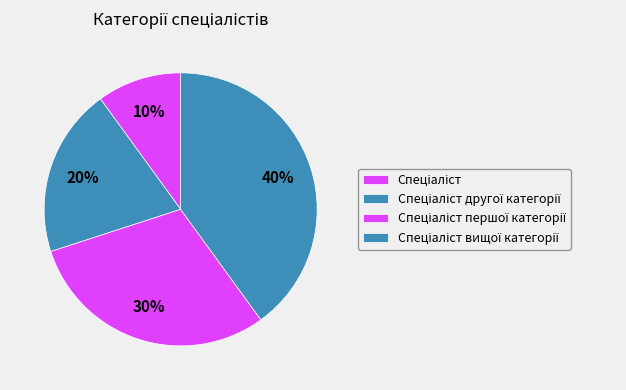

What portion of the pie excludes Спеціаліст другої категорії?

80.0%